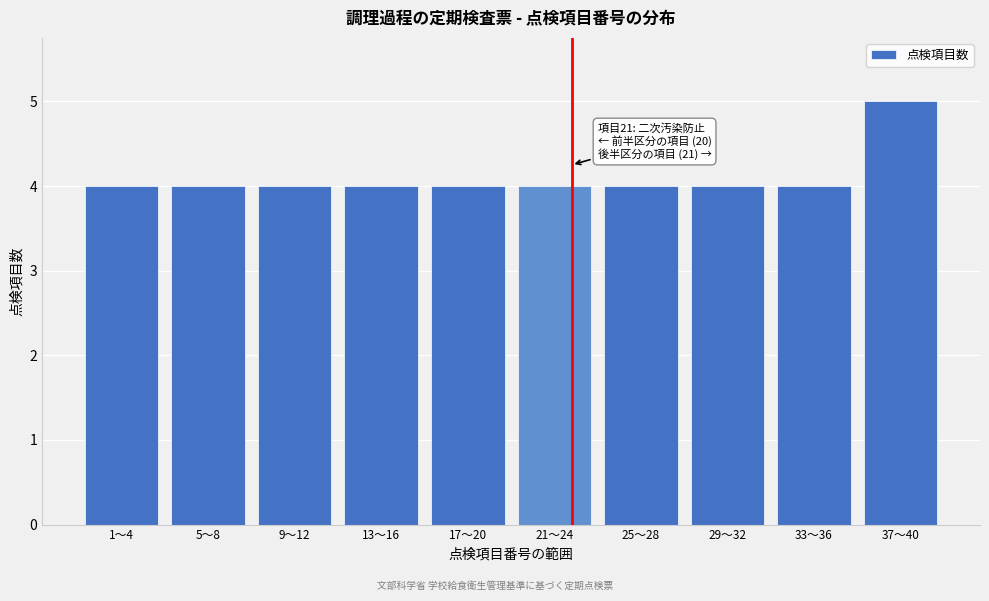

Reading right to left, list all the values displayed in this chart.

5	4	4	4	4	4	4	4	4	4